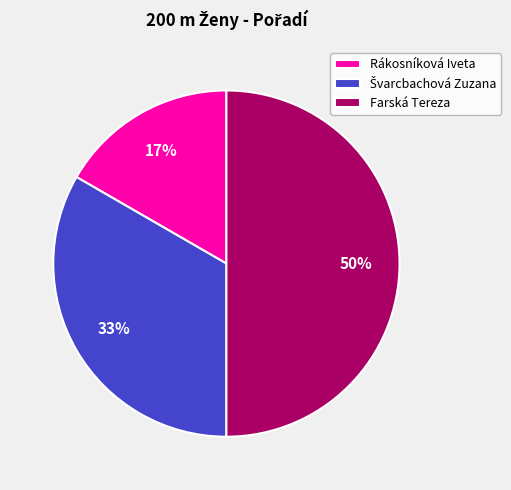

Which has a higher value, Rákosníková Iveta or Farská Tereza?

Farská Tereza